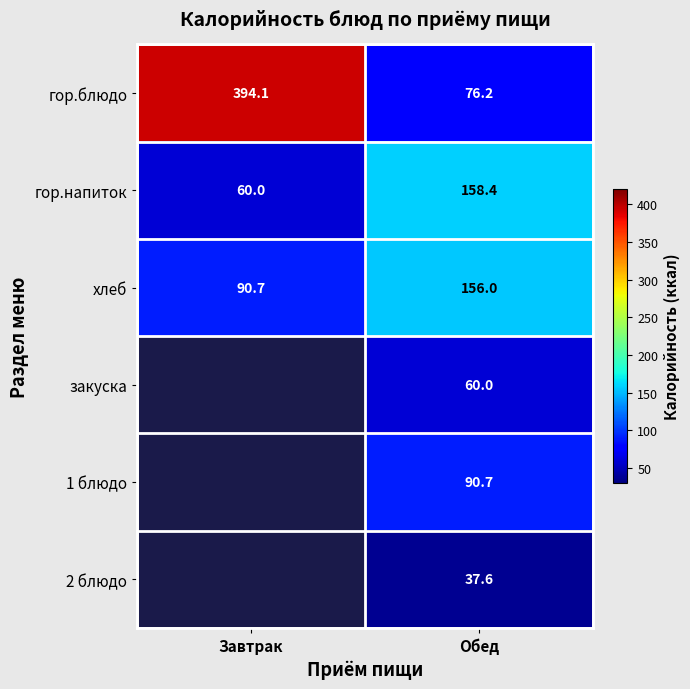

How many values in the гор.блюдо series are below 394?

1